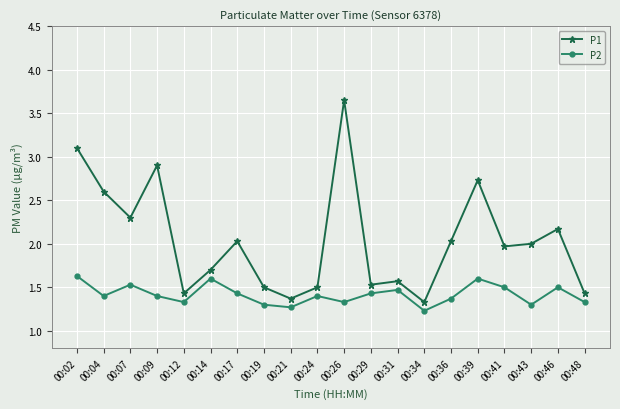

What are all the series names shown in the legend?

P1, P2